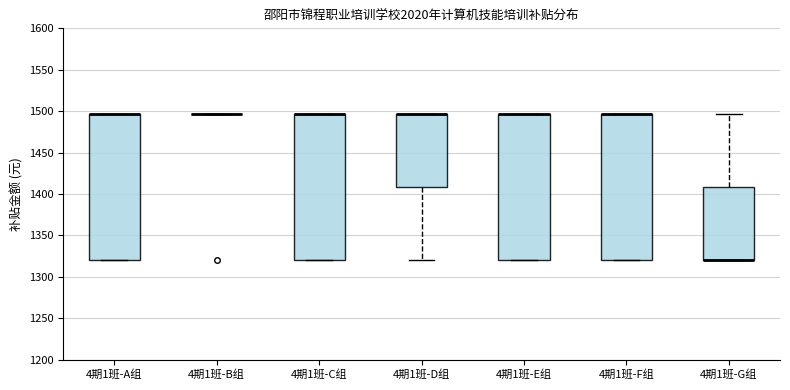

Reading left to right, transcribe this box plot: for each box, give where its median line is, the range the box spans, and where its two whiskers end, as read against the y-axis. The values are not printed on the chart, so give them approximately, as read against the axis.

4期1班-A组: median 1495 (drawn on the box's upper edge), box 1320 to 1495, whiskers 1320 to 1495
4期1班-B组: box collapsed to a line at 1495, whiskers 1495 to 1495
4期1班-C组: median 1495 (drawn on the box's upper edge), box 1320 to 1495, whiskers 1320 to 1495
4期1班-D组: median 1495 (drawn on the box's upper edge), box 1410 to 1495, whiskers 1320 to 1495
4期1班-E组: median 1495 (drawn on the box's upper edge), box 1320 to 1495, whiskers 1320 to 1495
4期1班-F组: median 1495 (drawn on the box's upper edge), box 1320 to 1495, whiskers 1320 to 1495
4期1班-G组: median 1320 (drawn on the box's lower edge), box 1320 to 1410, whiskers 1320 to 1495